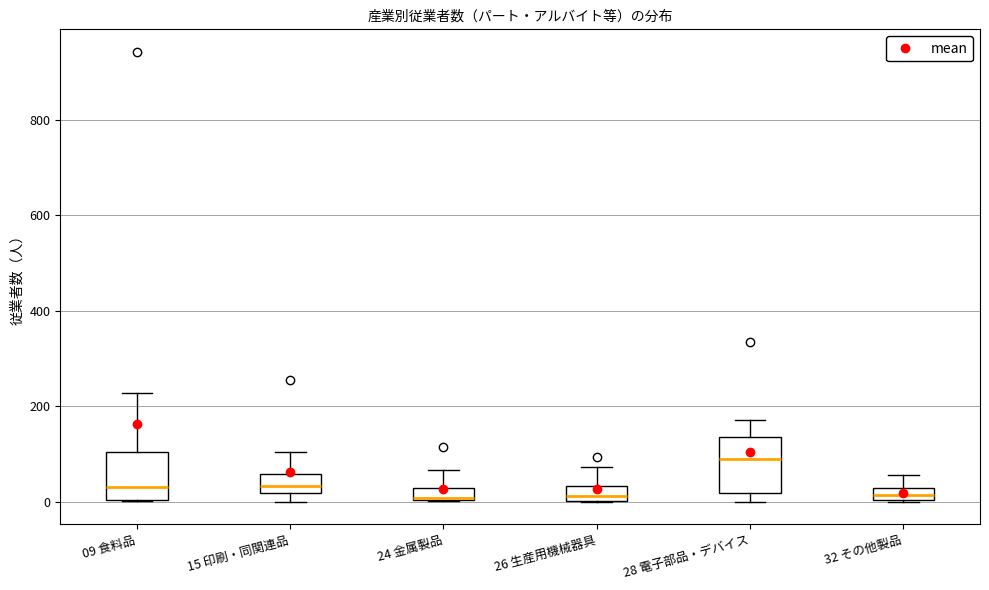

Where does the upper whisker of the box for 32 その他製品 end on the y-axis? The values are not printed on the chart, so give them approximately, as read against the axis.

60